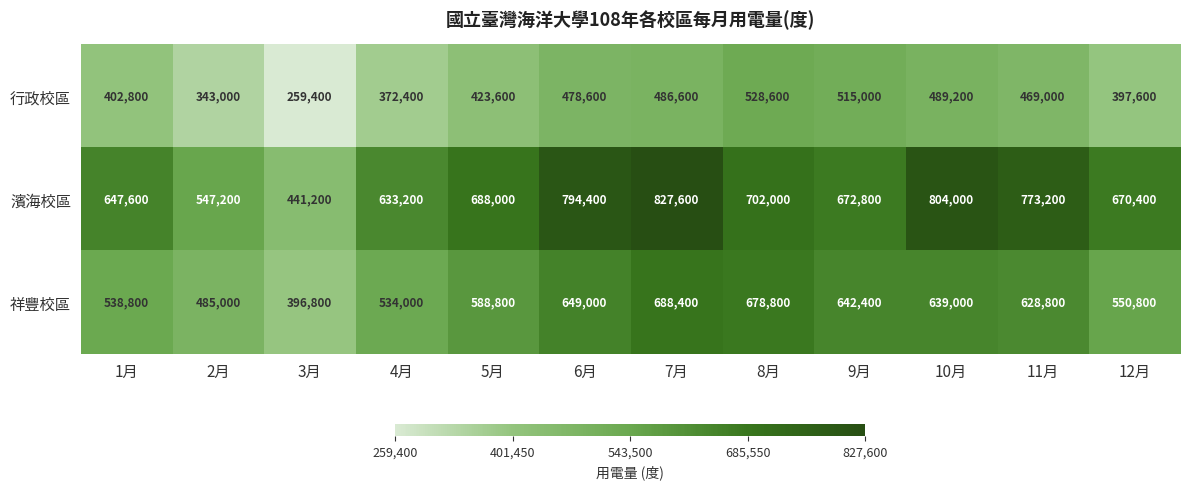

List the labels in order of 行政校區 value, smallest first.

3月, 2月, 4月, 12月, 1月, 5月, 11月, 6月, 7月, 10月, 9月, 8月